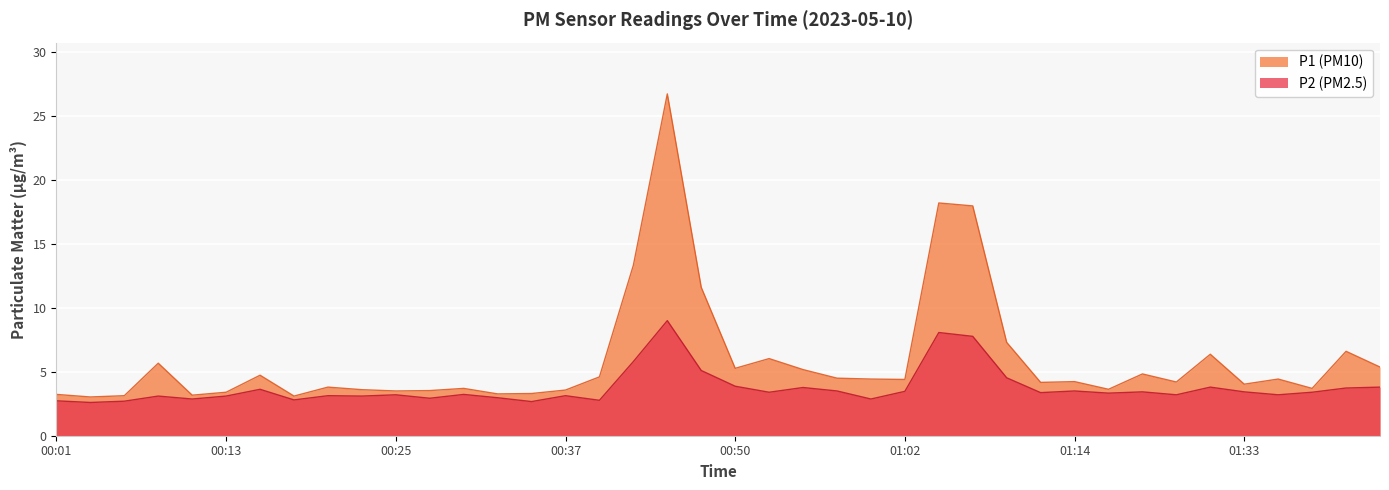

True or false: P1 has more than 2 interior local peaks.

True